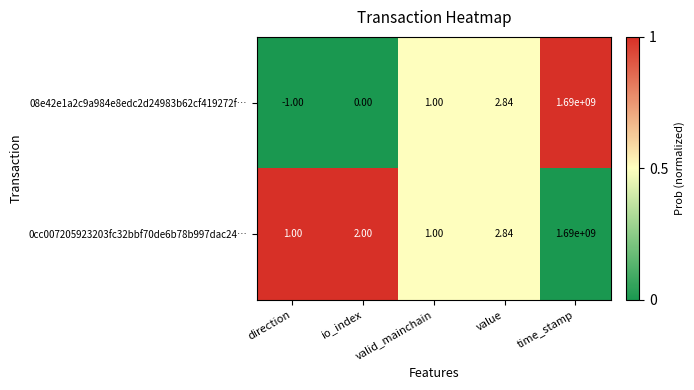

Which series has the largest range (max minus min)?

08e42e1a2c9a984e8edc2d24983b62cf419272f…